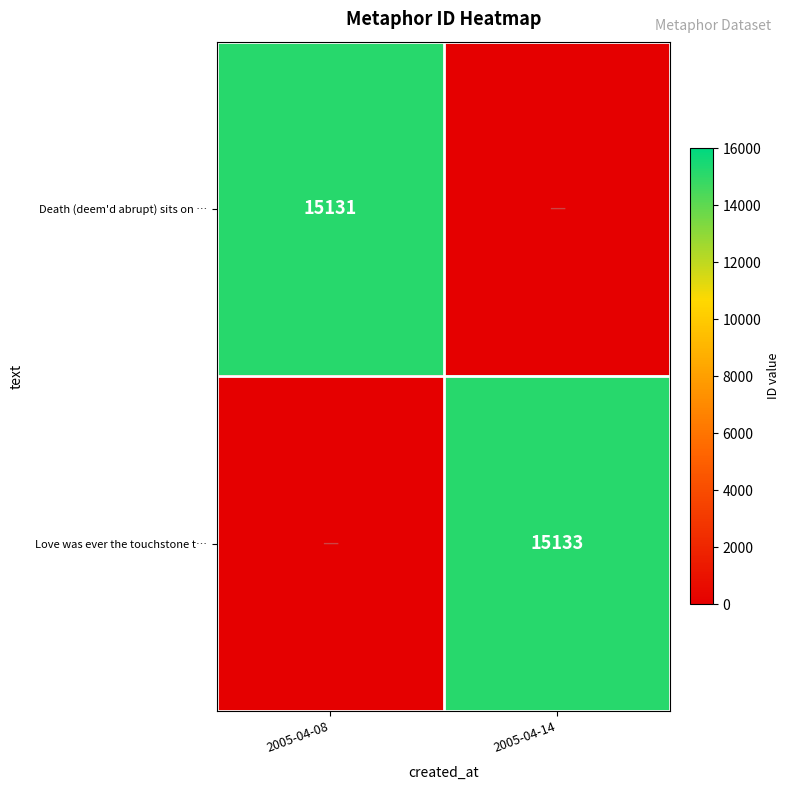

The value of Love was ever the touchstone t… at 2005-04-14 is 15133. True or false?

True